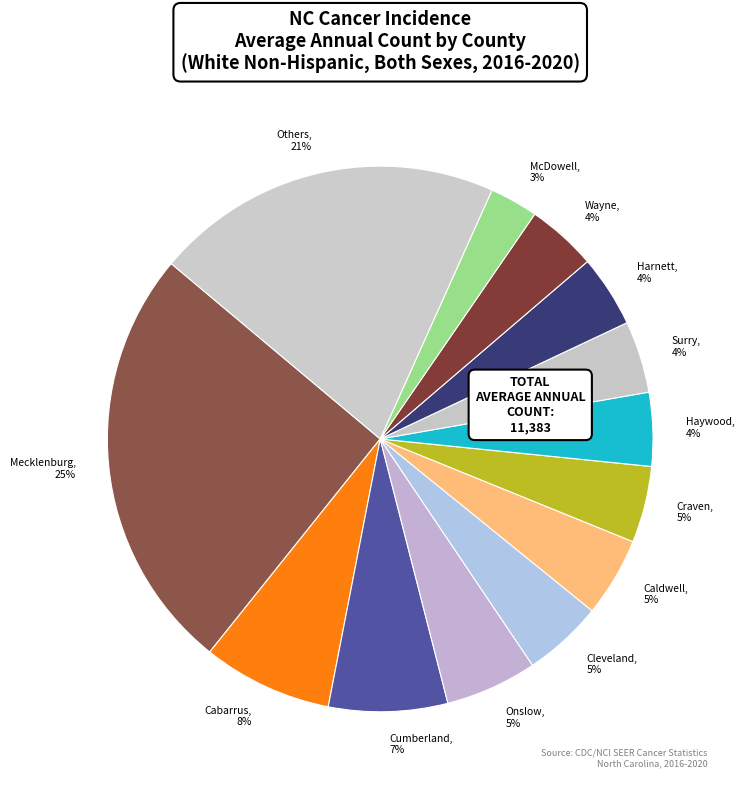

How many segments does this pie chart have?

13